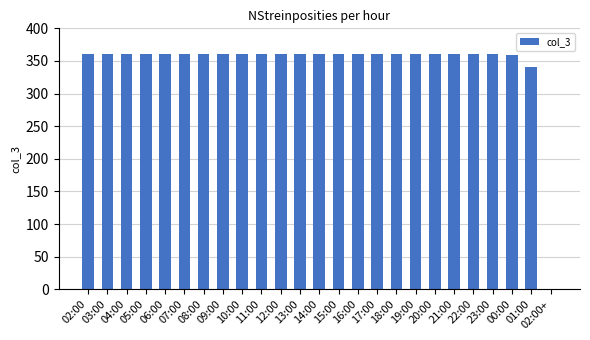

What is the ratio of the value at 04:00 to the value at 07:00?

1.0